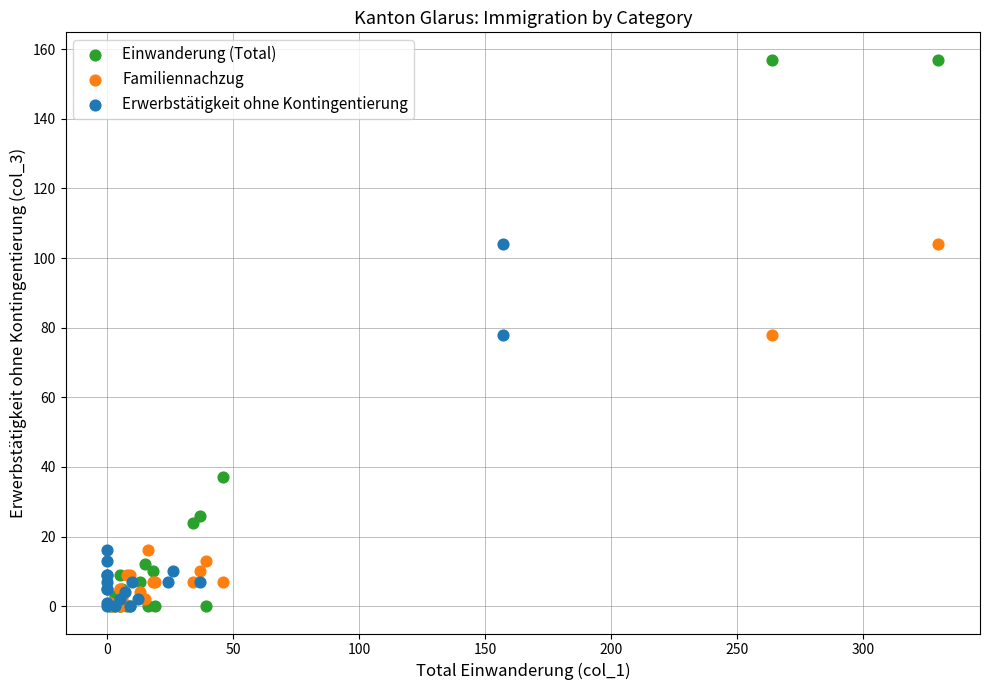

Which series contains the highest Y value?

Einwanderung (Total)